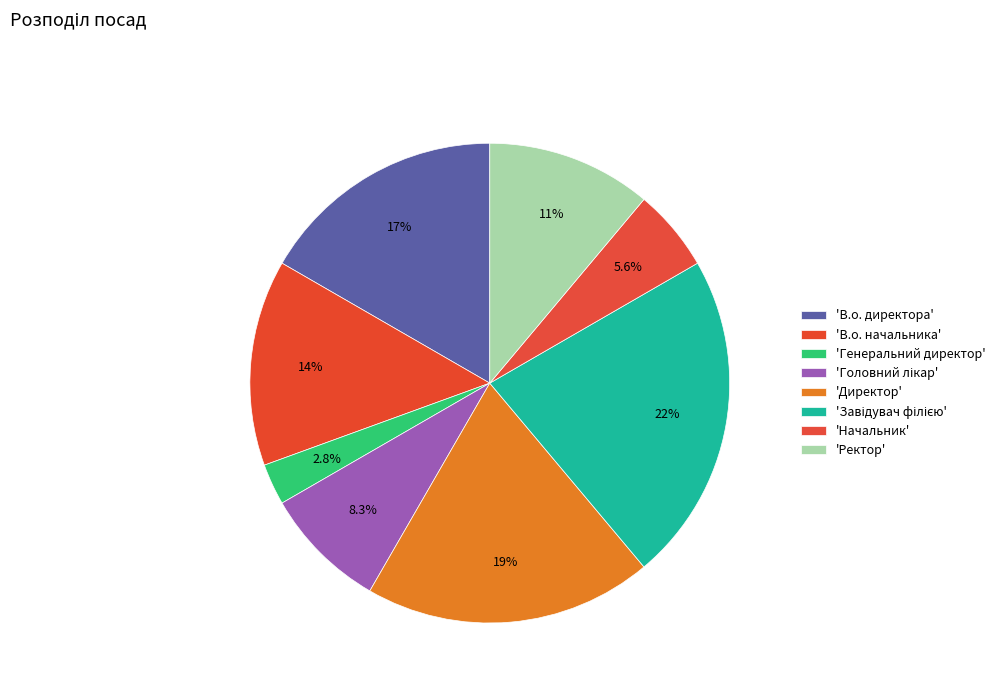

What is the smallest slice in the pie chart?

Генеральний директор